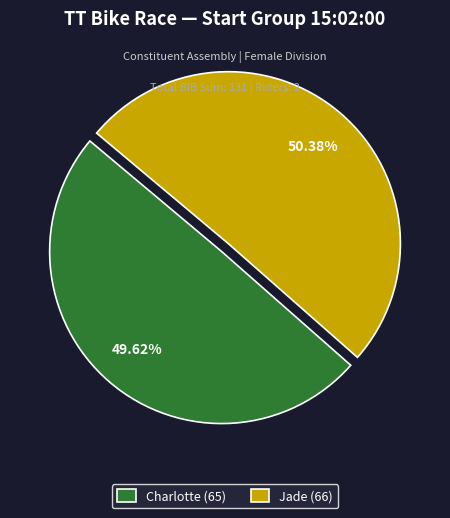

Approximately how many times larger is the value at Jade (66) compared to Charlotte (65)?

1.0